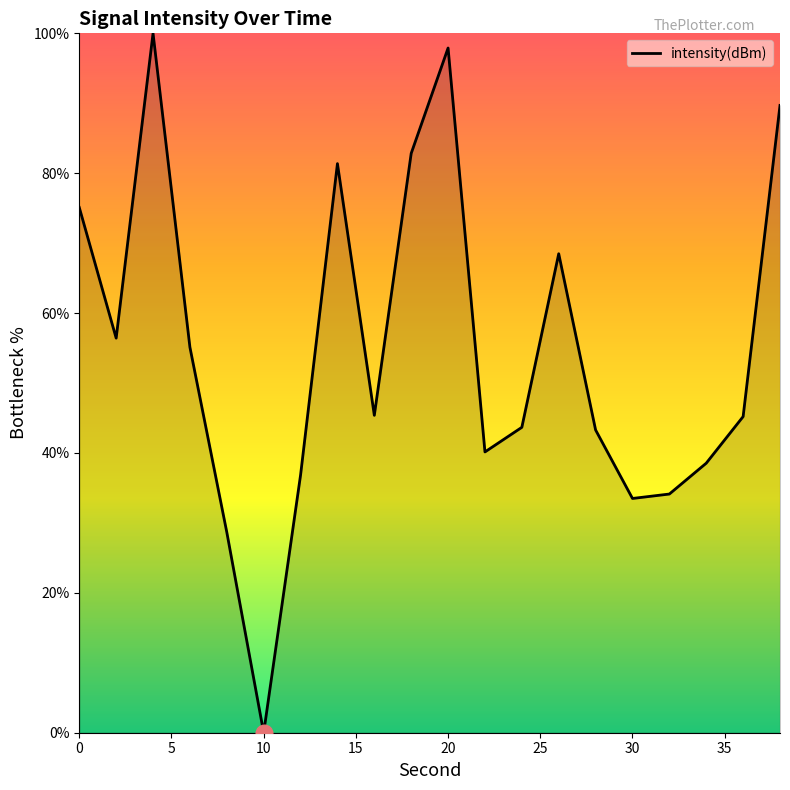

At which category does the chart reach its peak across all series?

4